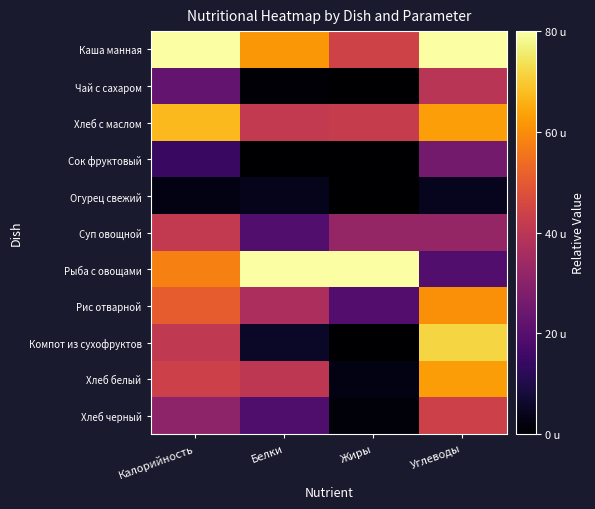

At Белки, list the series in order from largest to smallest.

Рыба с овощами, Каша манная, Хлеб с маслом, Хлеб белый, Рис отварной, Суп овощной, Хлеб черный, Компот из сухофруктов, Огурец свежий, Чай с сахаром, Сок фруктовый